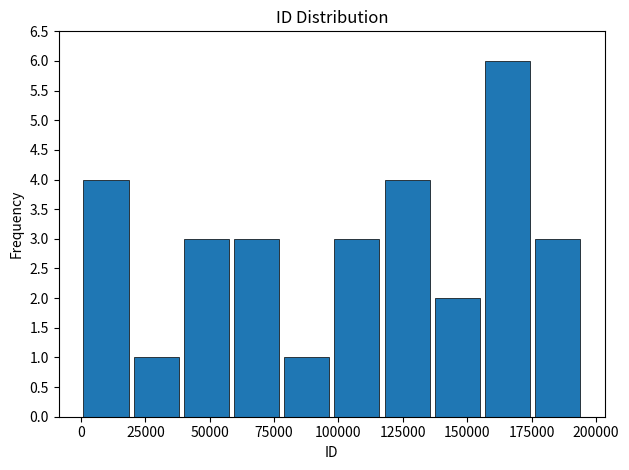

Around what value on the x-axis is the tallest bar? Give the approximate position of its centre, as read against the axis.

165000